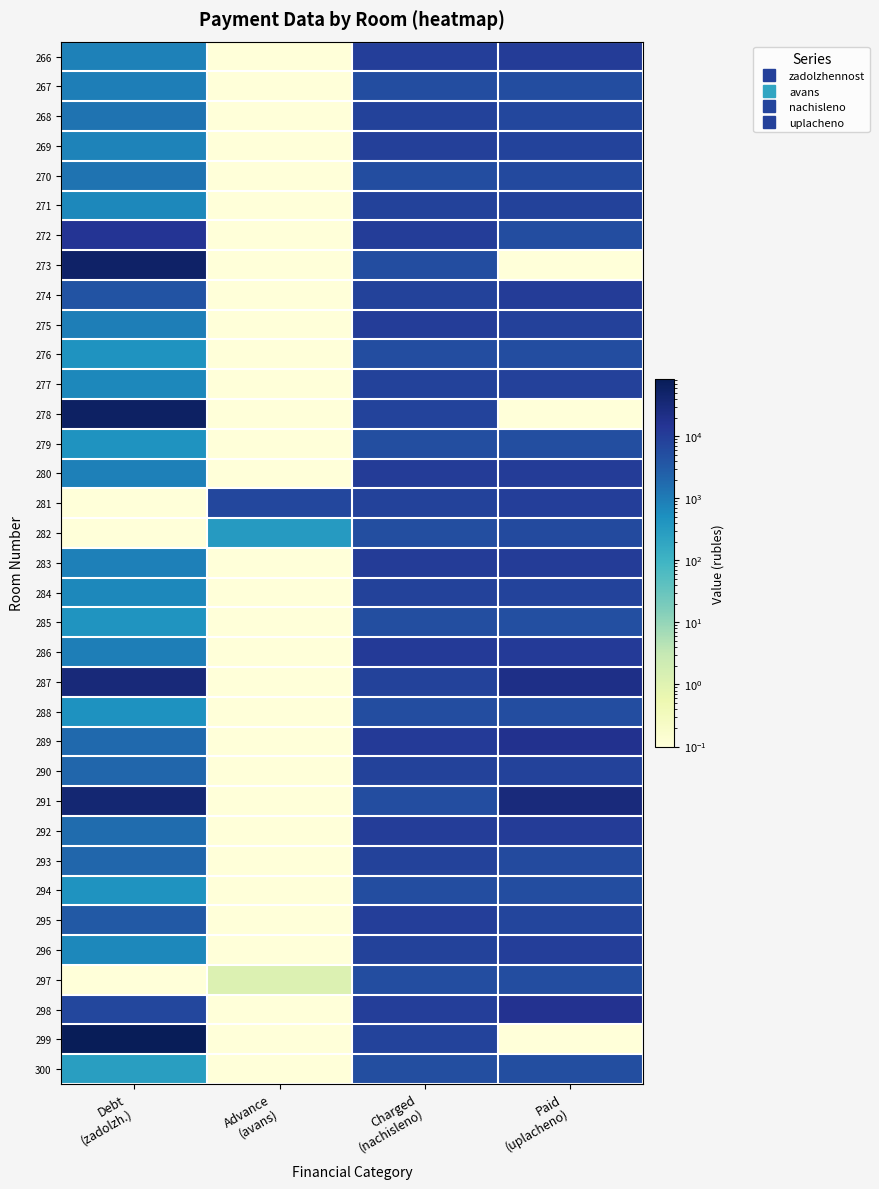

Reading left to right, list all the values displayed in this chart.

266: Debt
(zadolzh.)=824.0	Advance
(avans)=0.1	Charged
(nachisleno)=9888.5	Paid
(uplacheno)=10671.2
267: Debt
(zadolzh.)=909.0	Advance
(avans)=0.1	Charged
(nachisleno)=5453.8	Paid
(uplacheno)=5431.0
268: Debt
(zadolzh.)=1346.7	Advance
(avans)=0.1	Charged
(nachisleno)=8080.2	Paid
(uplacheno)=6810.7
269: Debt
(zadolzh.)=782.2	Advance
(avans)=0.1	Charged
(nachisleno)=9386.2	Paid
(uplacheno)=7821.8
270: Debt
(zadolzh.)=1365.3	Advance
(avans)=0.1	Charged
(nachisleno)=5439.4	Paid
(uplacheno)=6298.0
271: Debt
(zadolzh.)=678.1	Advance
(avans)=0.1	Charged
(nachisleno)=8137.6	Paid
(uplacheno)=8103.2
272: Debt
(zadolzh.)=14750.0	Advance
(avans)=0.1	Charged
(nachisleno)=9974.6	Paid
(uplacheno)=5500.0
273: Debt
(zadolzh.)=53896.8	Advance
(avans)=0.1	Charged
(nachisleno)=5439.4	Paid
(uplacheno)=0.1
274: Debt
(zadolzh.)=4180.9	Advance
(avans)=0.1	Charged
(nachisleno)=8152.0	Paid
(uplacheno)=10629.2
275: Debt
(zadolzh.)=936.0	Advance
(avans)=0.1	Charged
(nachisleno)=9931.6	Paid
(uplacheno)=8482.8
276: Debt
(zadolzh.)=450.9	Advance
(avans)=0.1	Charged
(nachisleno)=5410.7	Paid
(uplacheno)=5388.1
277: Debt
(zadolzh.)=679.7	Advance
(avans)=0.1	Charged
(nachisleno)=8152.0	Paid
(uplacheno)=8763.3
278: Debt
(zadolzh.)=60350.1	Advance
(avans)=0.1	Charged
(nachisleno)=7908.0	Paid
(uplacheno)=0.1
279: Debt
(zadolzh.)=432.9	Advance
(avans)=0.1	Charged
(nachisleno)=5195.4	Paid
(uplacheno)=5173.7
280: Debt
(zadolzh.)=898.2	Advance
(avans)=0.1	Charged
(nachisleno)=10778.4	Paid
(uplacheno)=10733.3
281: Debt
(zadolzh.)=0.1	Advance
(avans)=6606.2	Charged
(nachisleno)=8051.5	Paid
(uplacheno)=9500.0
282: Debt
(zadolzh.)=0.1	Advance
(avans)=328.3	Charged
(nachisleno)=5224.1	Paid
(uplacheno)=5870.7
283: Debt
(zadolzh.)=892.2	Advance
(avans)=0.1	Charged
(nachisleno)=10706.6	Paid
(uplacheno)=10661.9
284: Debt
(zadolzh.)=671.0	Advance
(avans)=0.1	Charged
(nachisleno)=8051.5	Paid
(uplacheno)=8017.9
285: Debt
(zadolzh.)=415.0	Advance
(avans)=0.1	Charged
(nachisleno)=4980.1	Paid
(uplacheno)=4959.3
286: Debt
(zadolzh.)=944.8	Advance
(avans)=0.1	Charged
(nachisleno)=11338.1	Paid
(uplacheno)=11290.7
287: Debt
(zadolzh.)=30511.2	Advance
(avans)=0.1	Charged
(nachisleno)=8051.5	Paid
(uplacheno)=21378.1
288: Debt
(zadolzh.)=454.5	Advance
(avans)=0.1	Charged
(nachisleno)=5453.8	Paid
(uplacheno)=5431.0
289: Debt
(zadolzh.)=1895.2	Advance
(avans)=0.1	Charged
(nachisleno)=11352.5	Paid
(uplacheno)=17269.8
290: Debt
(zadolzh.)=2013.5	Advance
(avans)=0.1	Charged
(nachisleno)=8051.5	Paid
(uplacheno)=8092.5
291: Debt
(zadolzh.)=38538.5	Advance
(avans)=0.1	Charged
(nachisleno)=5468.2	Paid
(uplacheno)=30009.8
292: Debt
(zadolzh.)=1655.3	Advance
(avans)=0.1	Charged
(nachisleno)=9931.6	Paid
(uplacheno)=10717.7
293: Debt
(zadolzh.)=2077.7	Advance
(avans)=0.1	Charged
(nachisleno)=8152.0	Paid
(uplacheno)=5980.0
294: Debt
(zadolzh.)=448.5	Advance
(avans)=0.1	Charged
(nachisleno)=5382.0	Paid
(uplacheno)=5359.6
295: Debt
(zadolzh.)=3349.1	Advance
(avans)=0.1	Charged
(nachisleno)=9874.2	Paid
(uplacheno)=7433.6
296: Debt
(zadolzh.)=680.5	Advance
(avans)=0.1	Charged
(nachisleno)=8166.2	Paid
(uplacheno)=9424.9
297: Debt
(zadolzh.)=0.1	Advance
(avans)=1.2	Charged
(nachisleno)=5410.7	Paid
(uplacheno)=5409.0
298: Debt
(zadolzh.)=6549.6	Advance
(avans)=0.1	Charged
(nachisleno)=9859.8	Paid
(uplacheno)=16223.4
299: Debt
(zadolzh.)=83585.3	Advance
(avans)=0.1	Charged
(nachisleno)=7994.0	Paid
(uplacheno)=0.1
300: Debt
(zadolzh.)=266.6	Advance
(avans)=0.1	Charged
(nachisleno)=5066.3	Paid
(uplacheno)=5045.1